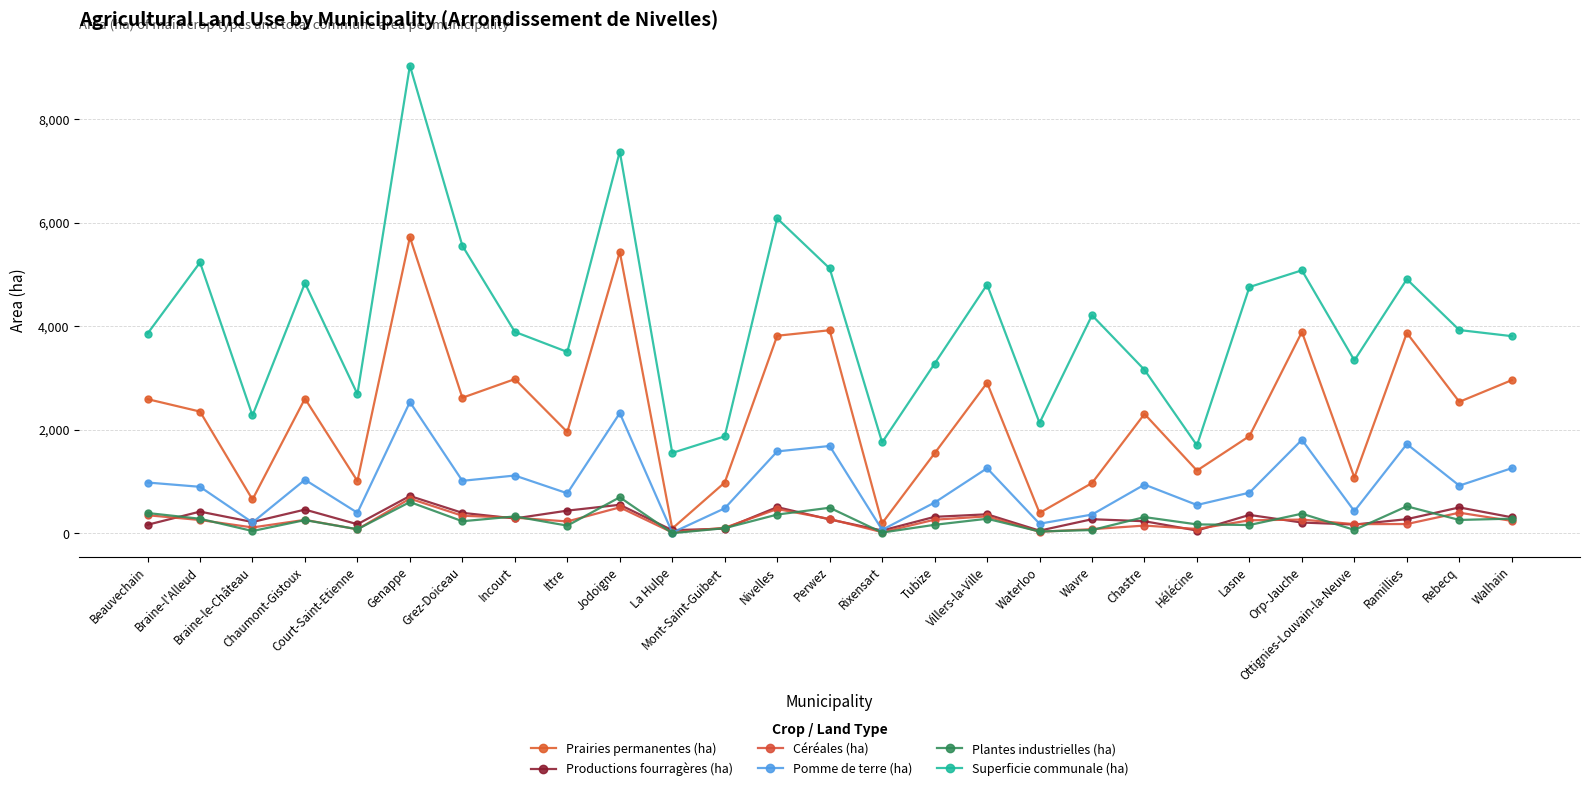

The Superficie communale (ha) series shows 3307 at Lasne. True or false?

False